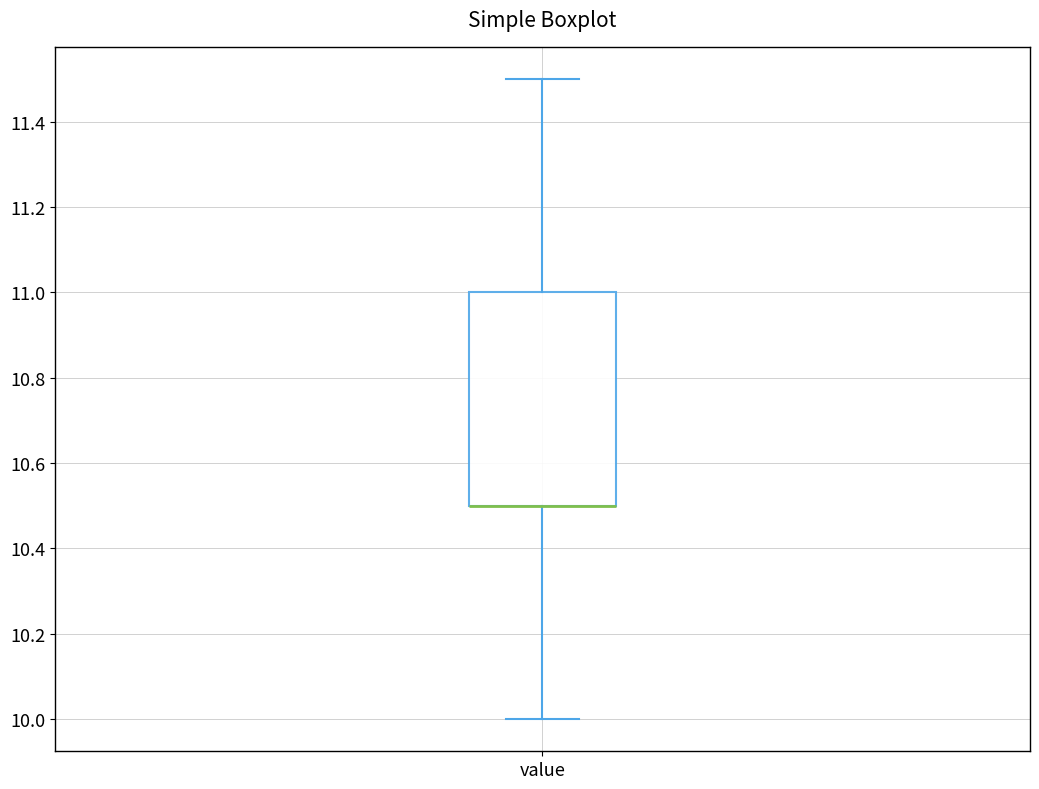

Where is the lower edge of the box for value on the y-axis? The values are not printed on the chart, so give them approximately, as read against the axis.

10.5